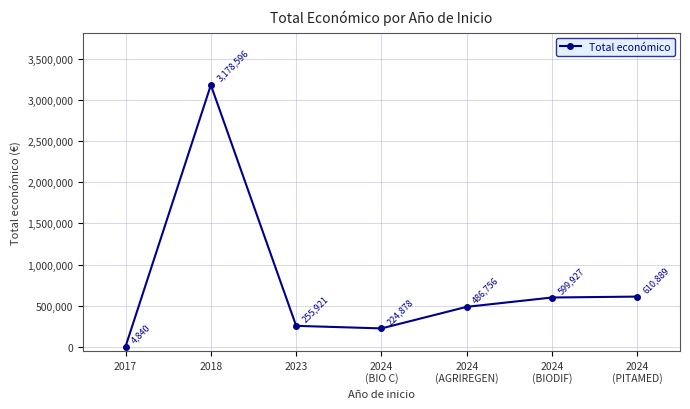

Is it true that the value at 2018 is 3178596?

True